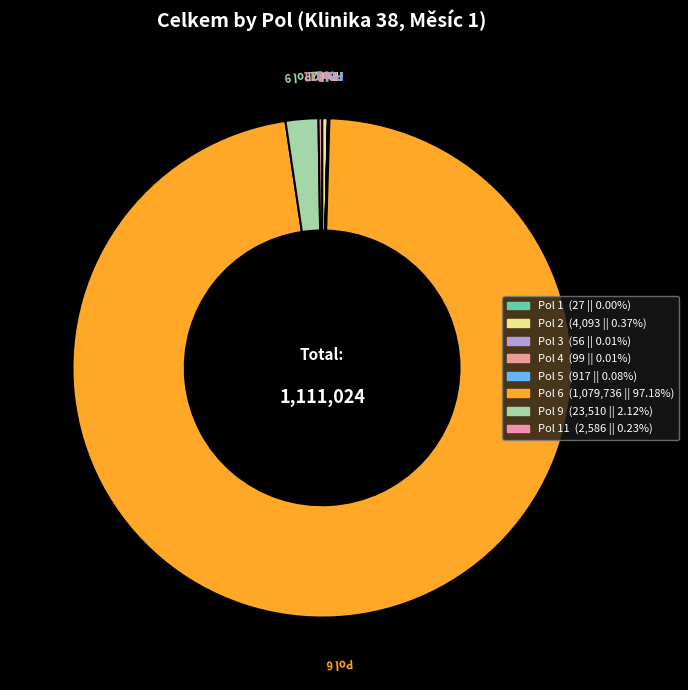

Which slice is the smallest?

Pol 1